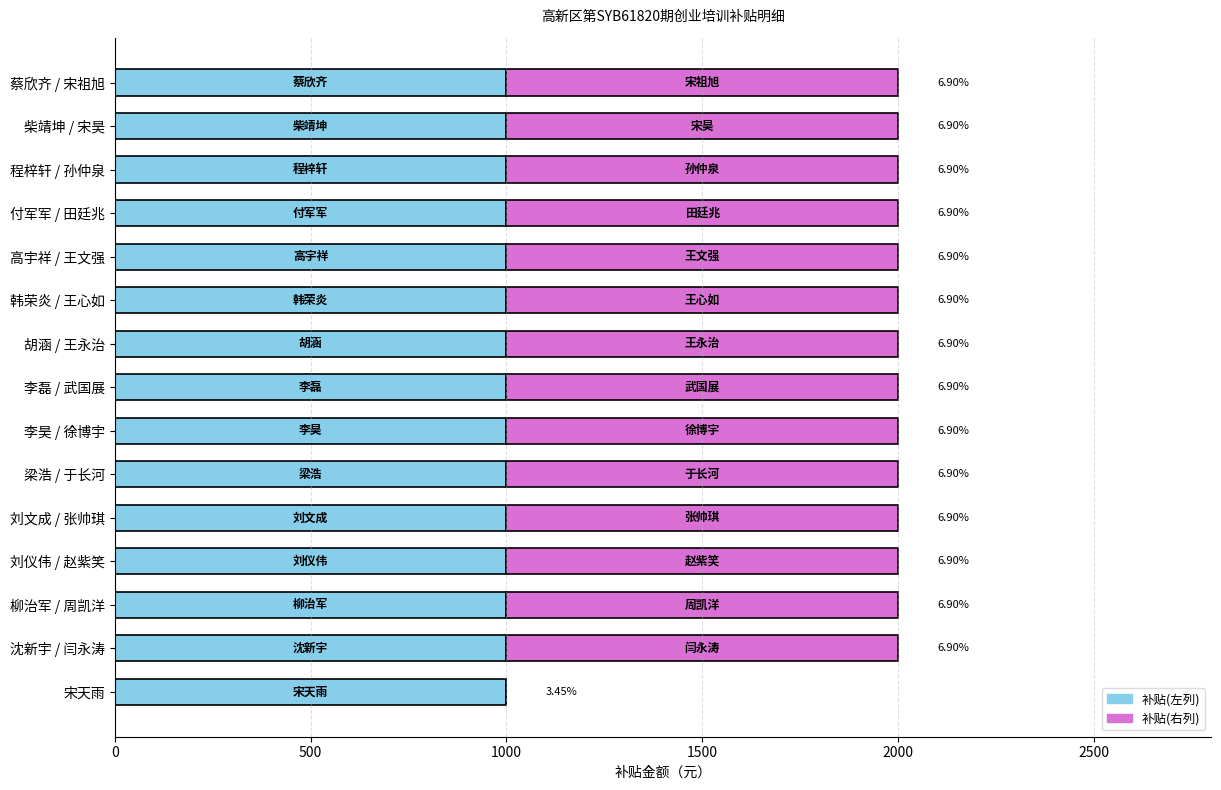

What is the value of the 补贴(右列) bar at the 8th from the left?

1000.0